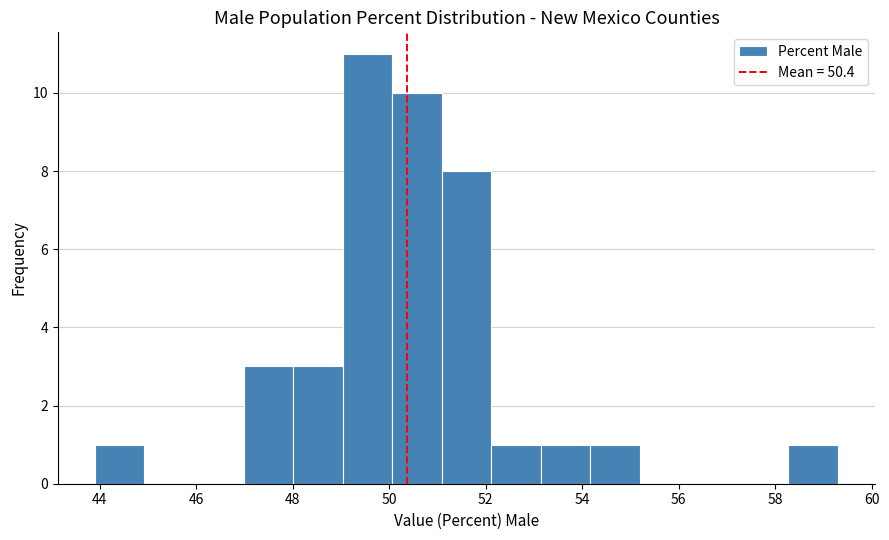

Over which range of the x-axis is the bar tallest?

49.0 to 50.0